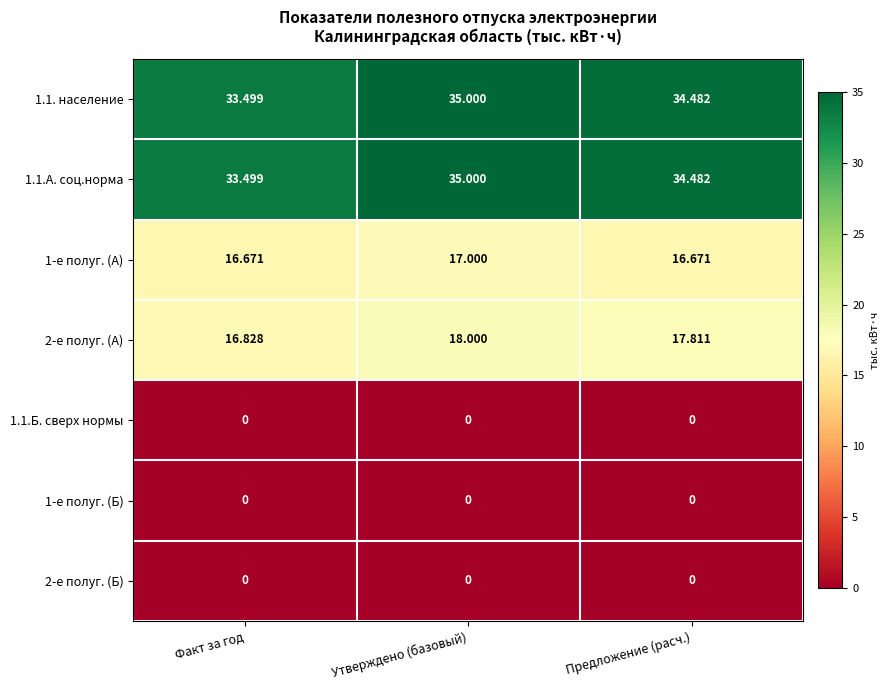

List the labels in order of 1.1.А. соц.норма value, smallest first.

Факт за год, Предложение (расч.), Утверждено (базовый)